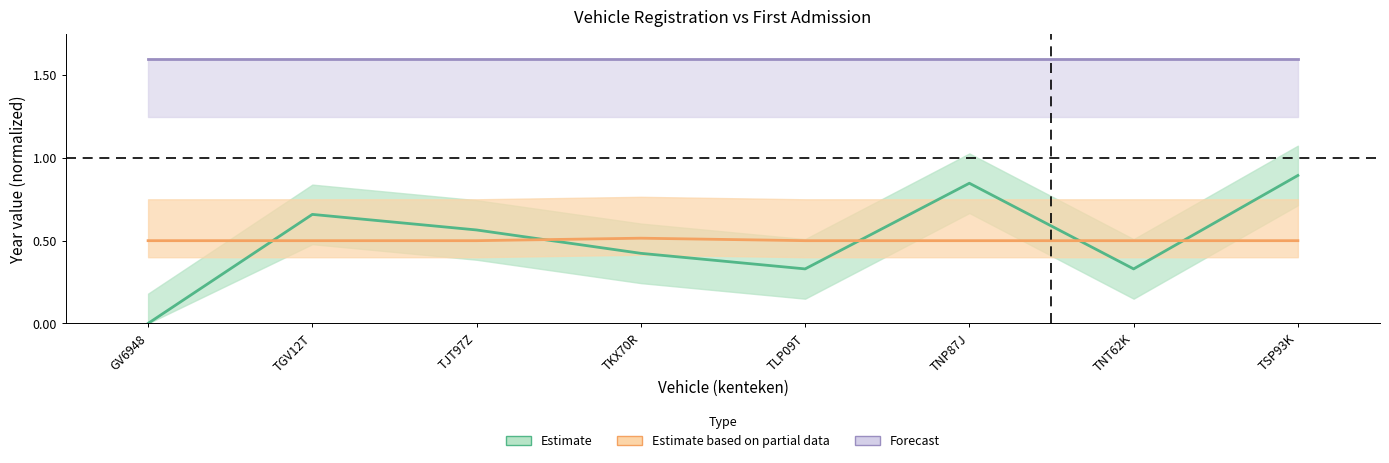

Is it true that datum_eerste_toelating equals 0.9 at TJT97Z?

False